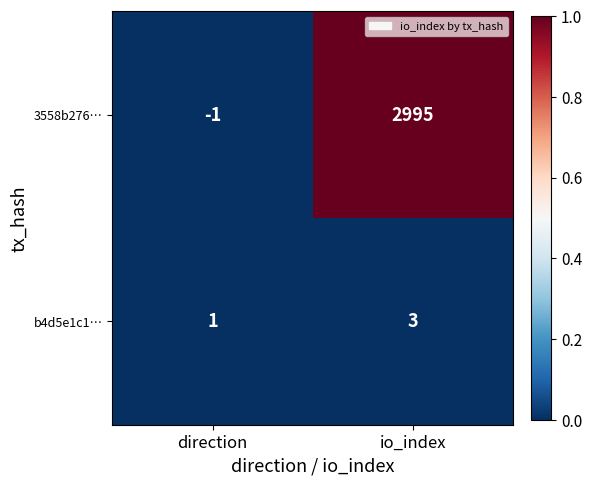

At which category does the chart reach its minimum across all series?

direction